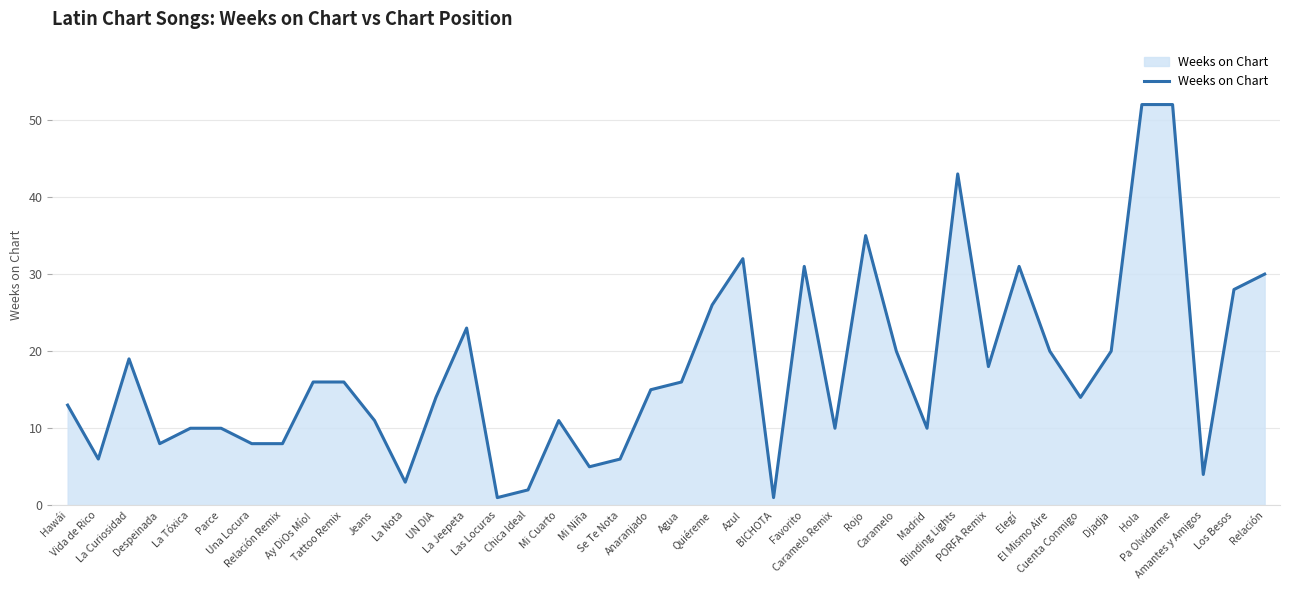

The chart shows a value of 31 at Elegí. True or false?

True